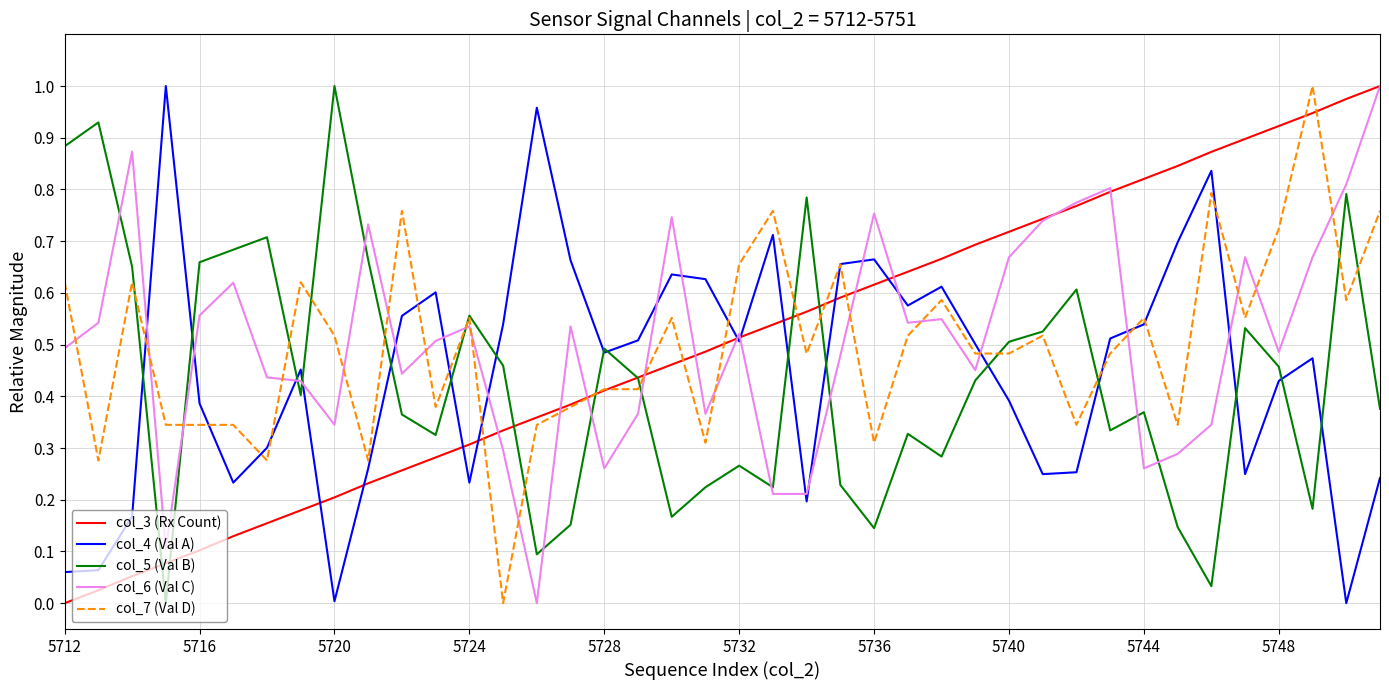

Count the number of categories in the chart.

40